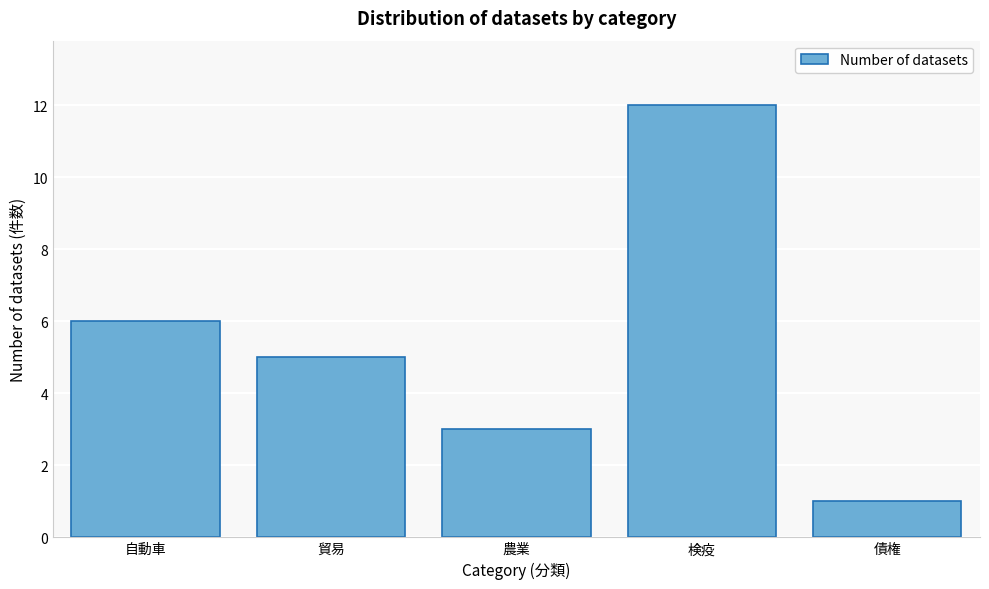

Reading left to right, list all the values displayed in this chart.

自動車=6	貿易=5	農業=3	検疫=12	債権=1